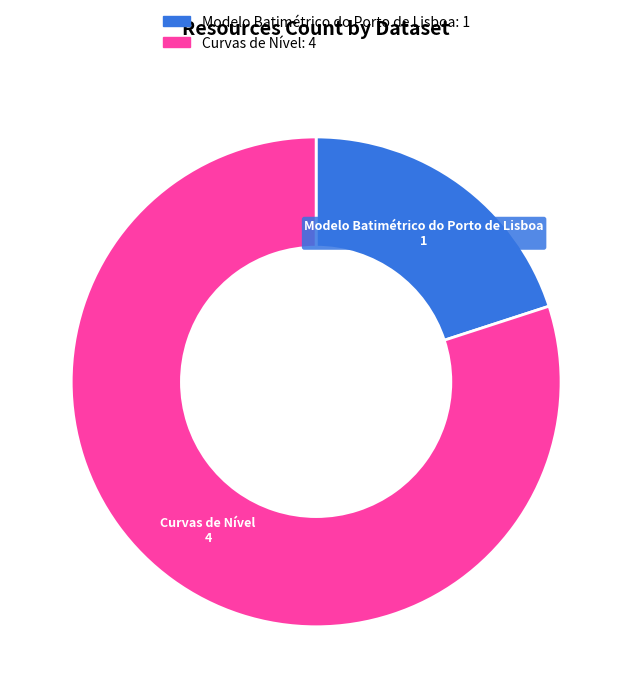

Rank the categories by value from highest to lowest.

Curvas de Nível, Modelo Batimétrico do Porto de Lisboa